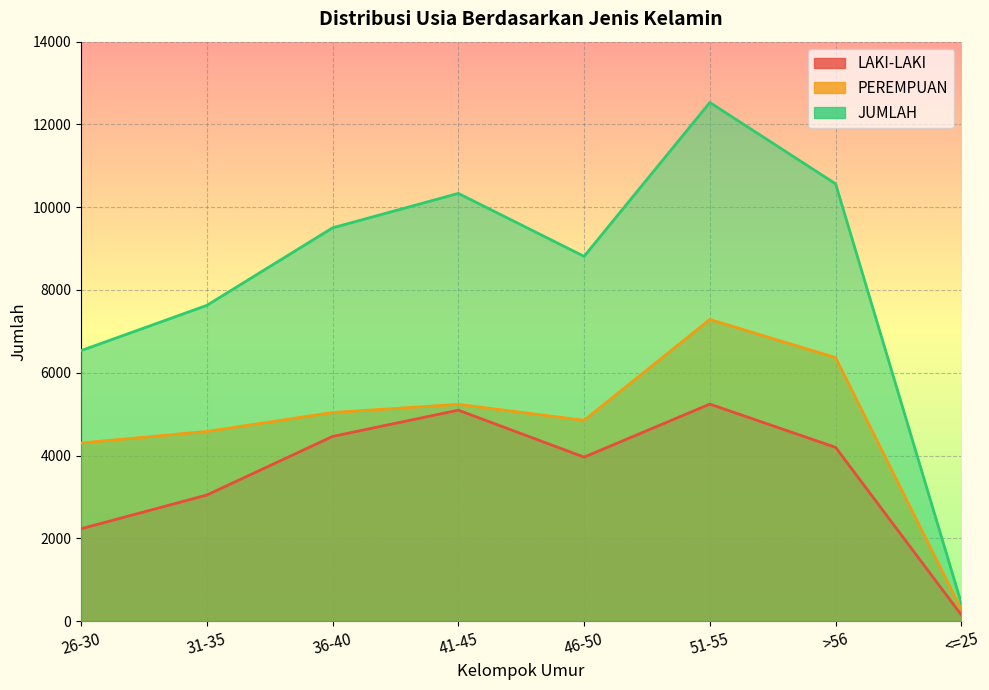

Is it true that JUMLAH equals 10565 at >56?

True